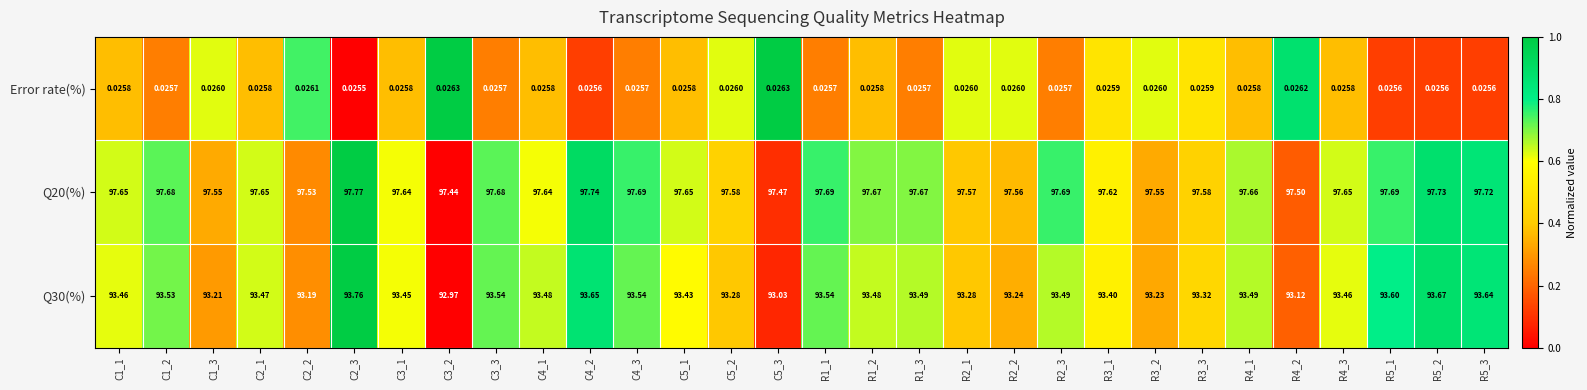

Which series has the widest spread of values?

Q30(%)